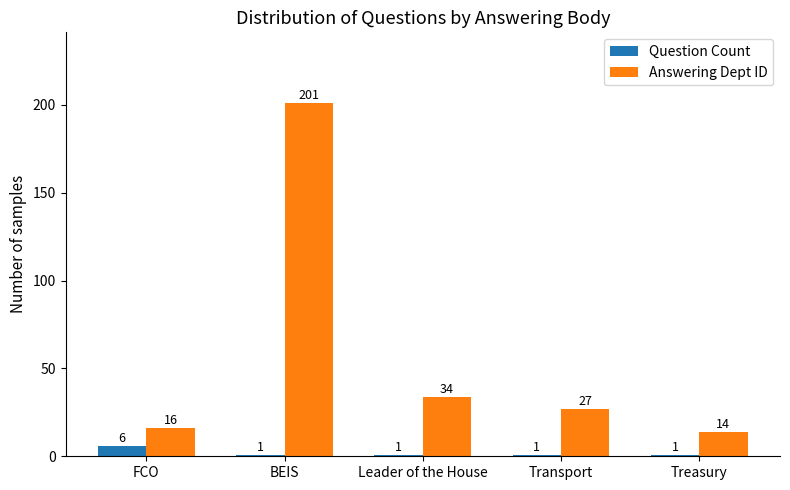

Reading left to right, what are all the values shown in this chart?

Question Count: FCO=6	BEIS=1	Leader of the House=1	Transport=1	Treasury=1
Answering Dept ID: FCO=16	BEIS=201	Leader of the House=34	Transport=27	Treasury=14